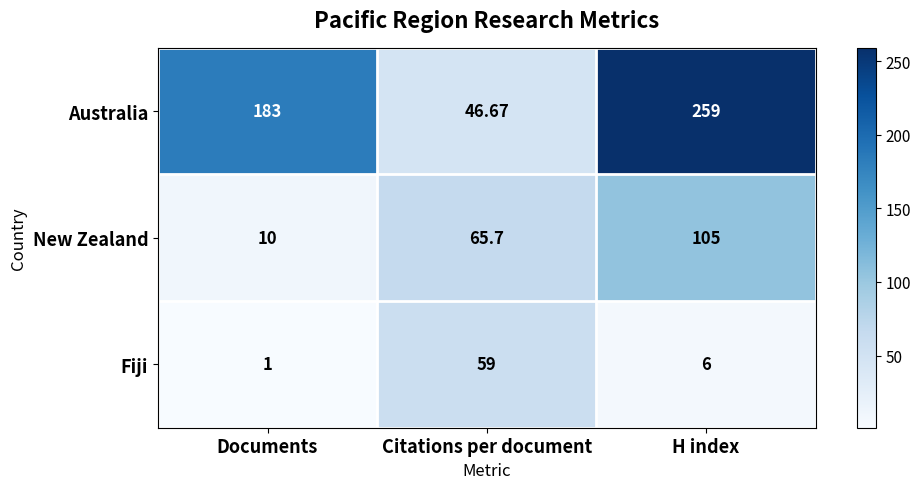

Which series has the largest total across all categories?

Australia